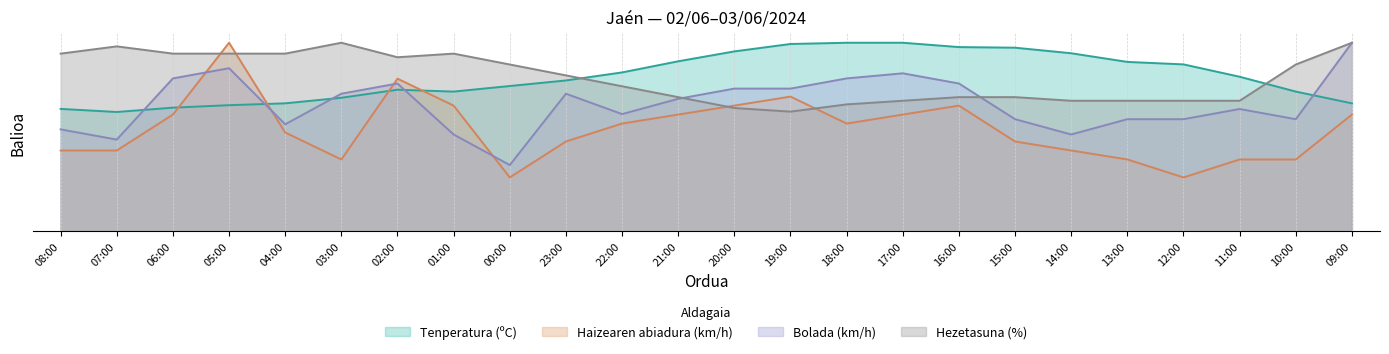

Which series has the largest range (max minus min)?

Haizearen abiadura (km/h)